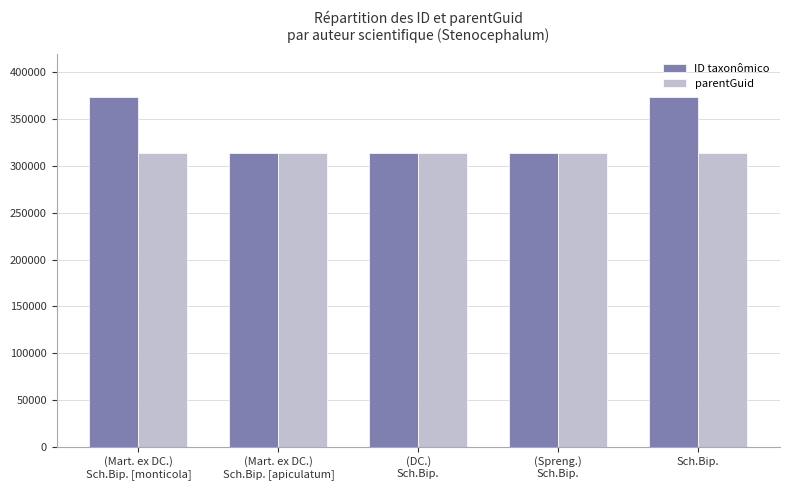

At how many categories does at least one series exceed 364078?

2